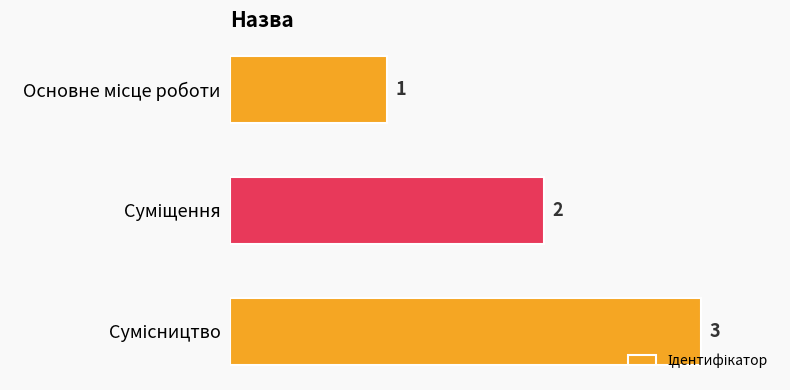

How many values are between 1 and 3?

3